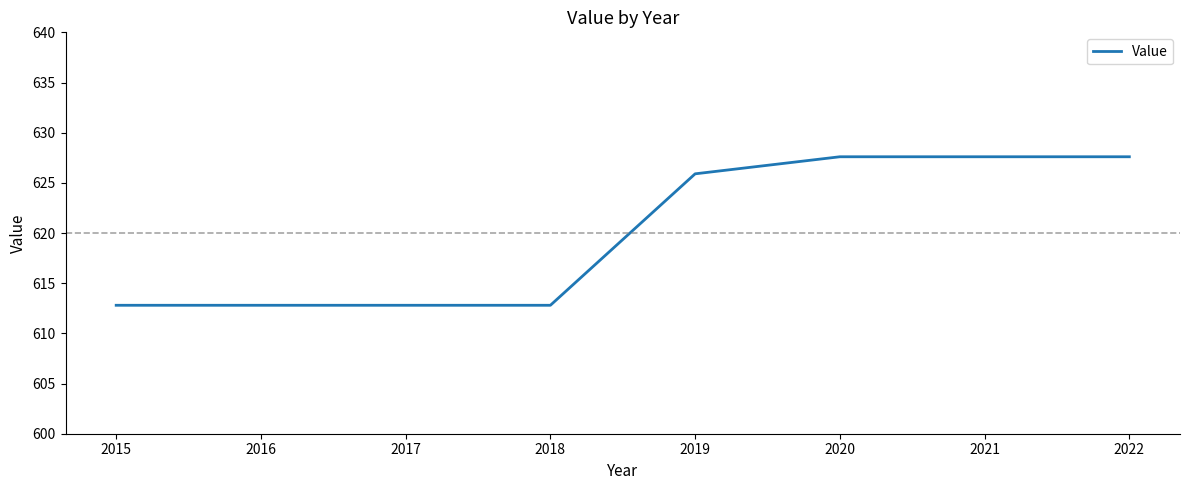

How many lines are shown in the chart?

1